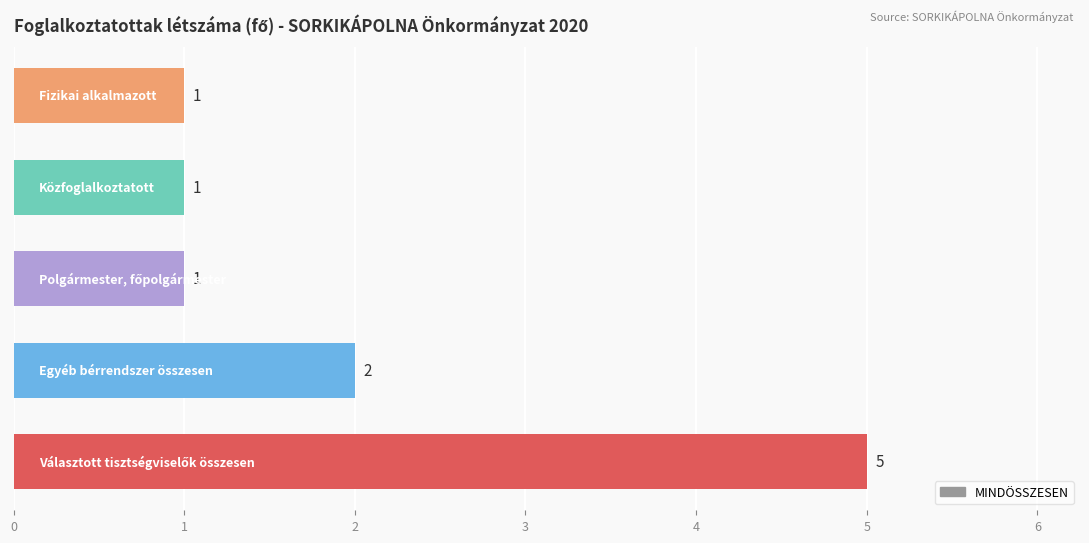

What is the maximum value shown in the chart?

5